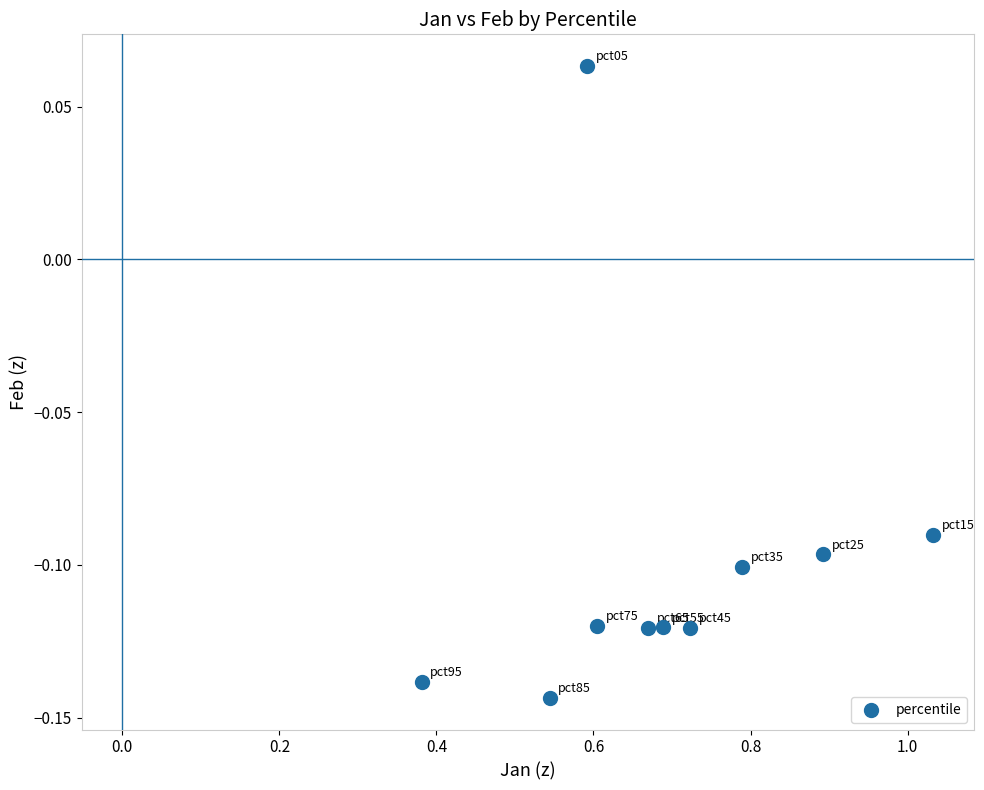

What is the range of X values (max minus min)?

0.7